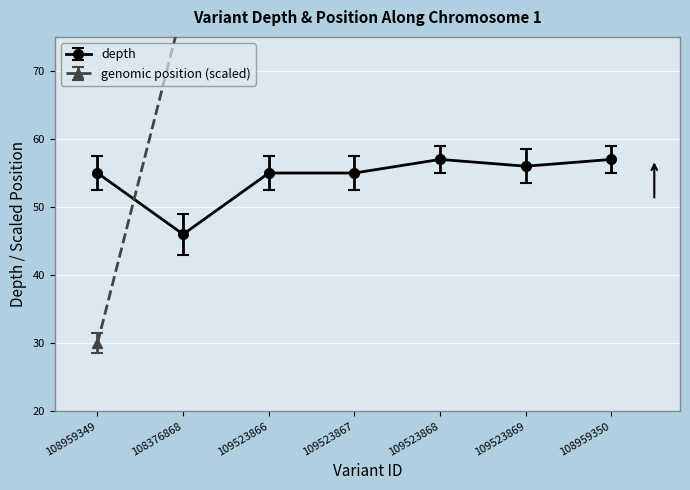

Reading left to right, what are all the values shown in this chart?

depth: 55.0	46.0	55.0	55.0	57.0	56.0	57.0
start_scaled: 30.0	79.5	83.0	85.6	86.9	87.2	90.0